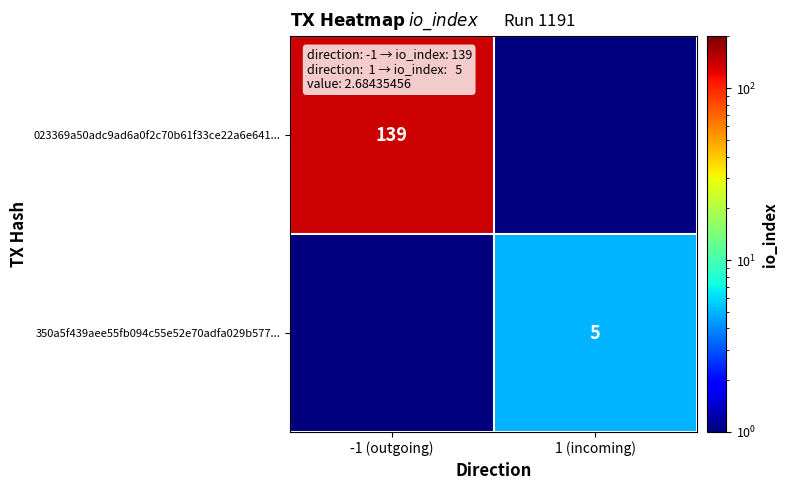

What is the spread (max minus min) of values at -1 (outgoing)?

138.5